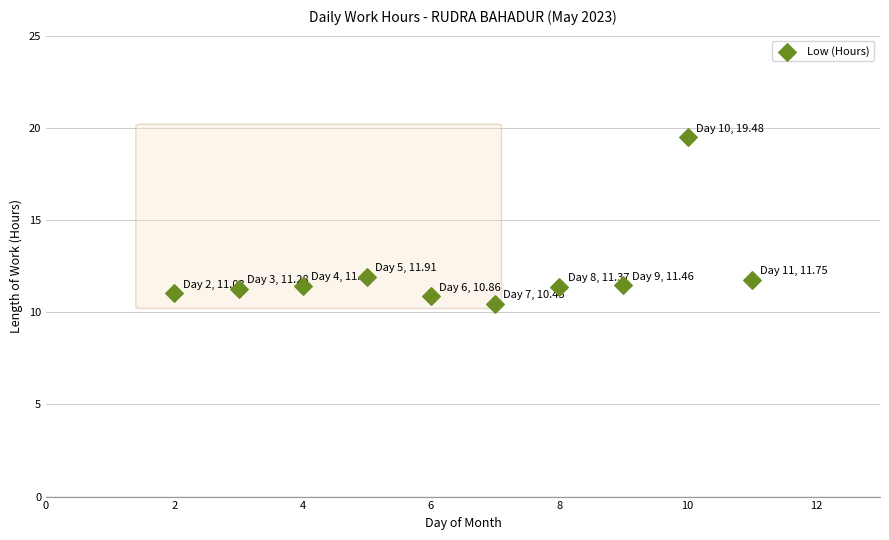

What is the average Y value?

12.1